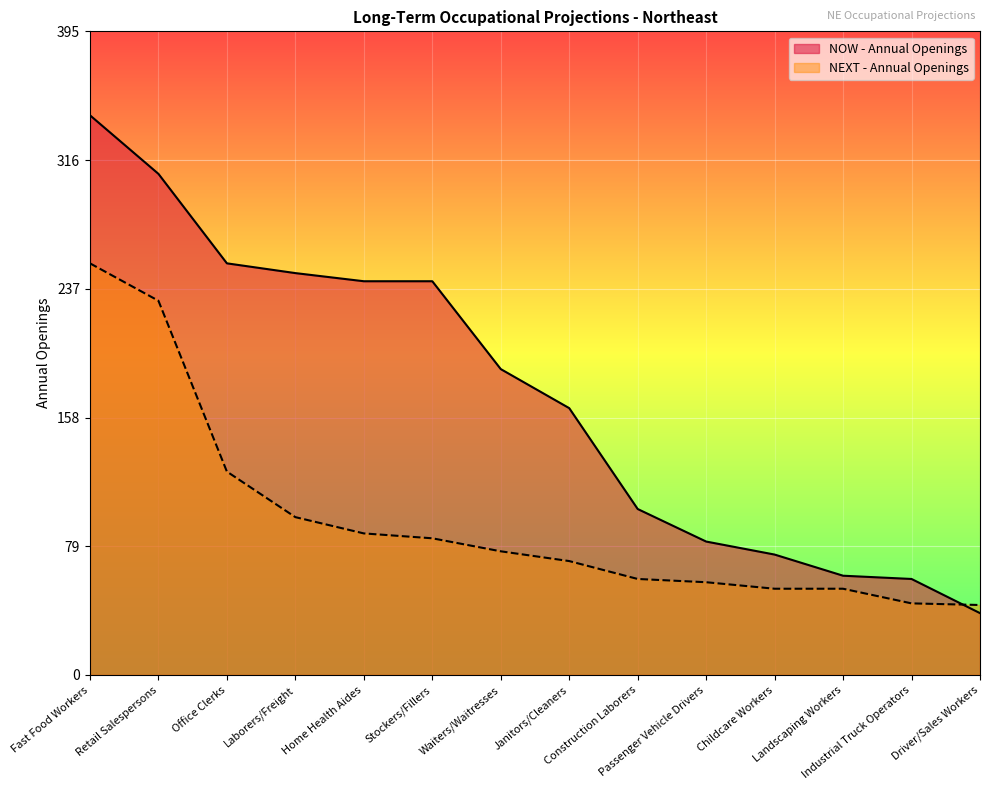

Is it true that NEXT - Annual Openings equals 84 at Stockers/Fillers?

True